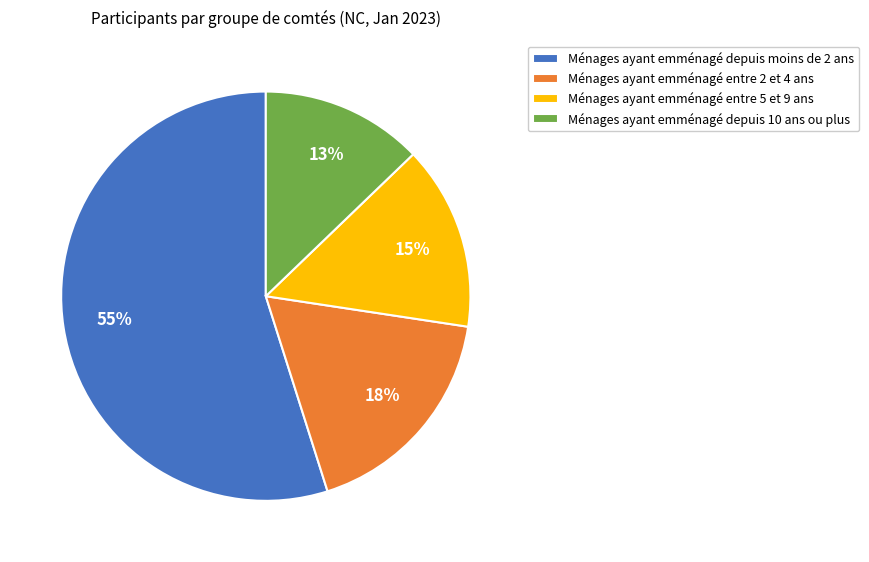

Is the sum of Ménages ayant emménagé depuis moins de 2 ans and Ménages ayant emménagé depuis 10 ans ou plus greater than half?

Yes